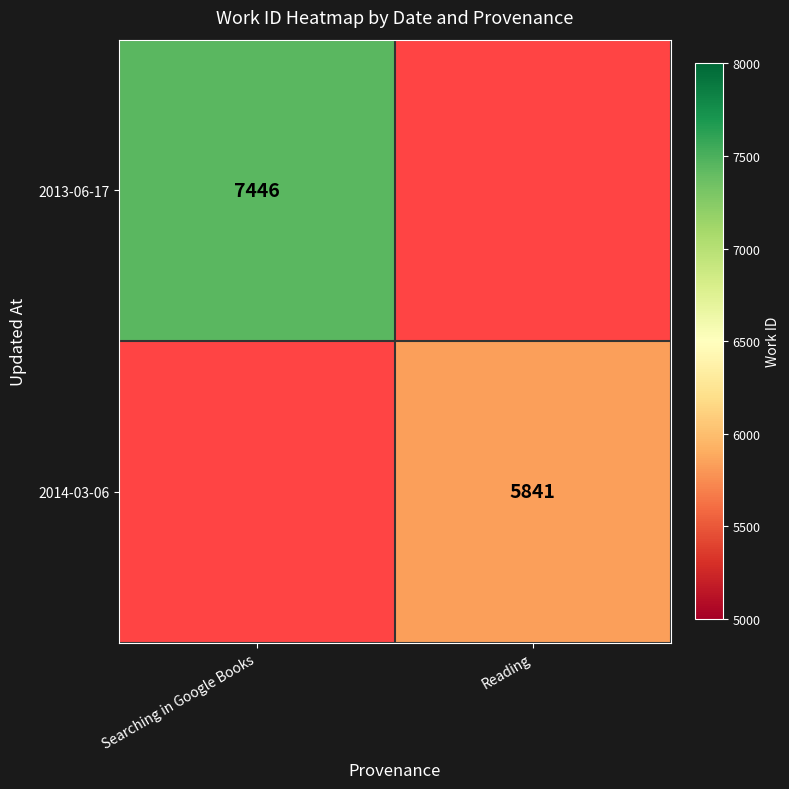

Is it true that 2013-06-17 equals 4058.0 at Searching in Google Books?

False